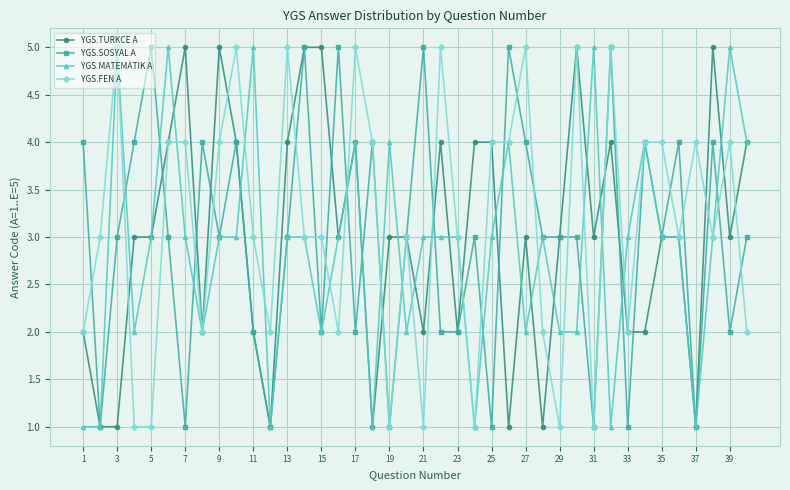

What are all the series names shown in the legend?

YGS.TURKCE A, YGS.SOSYAL A, YGS.MATEMATIK A, YGS.FEN A